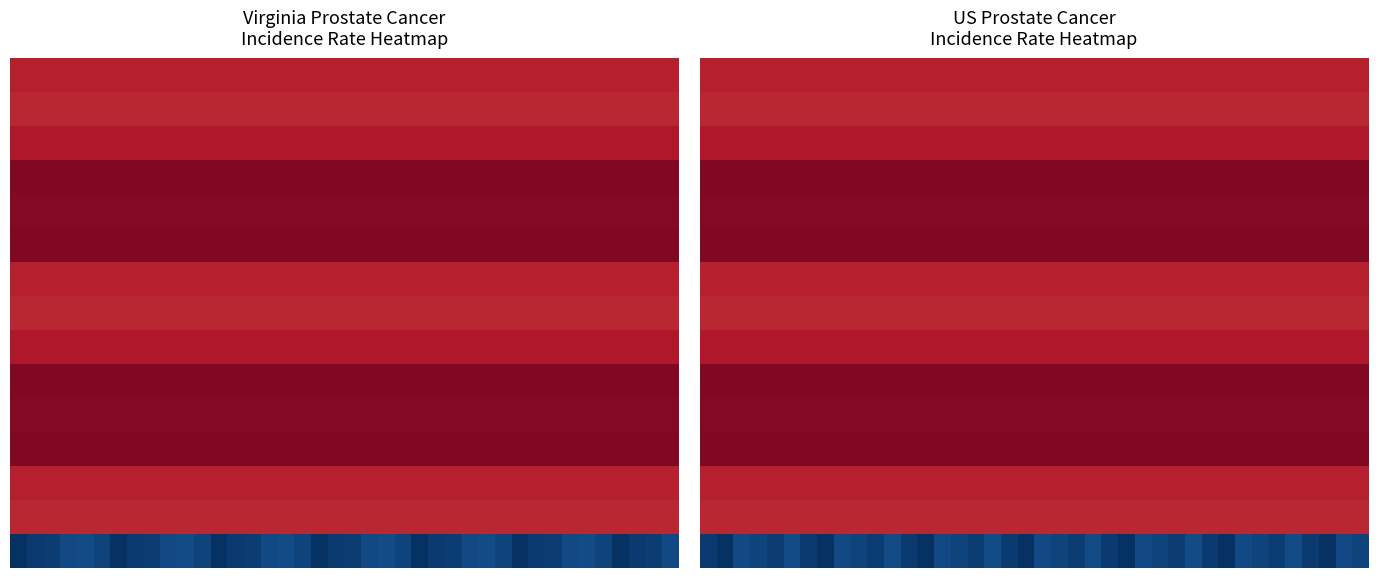

How many data points does each series have?

40